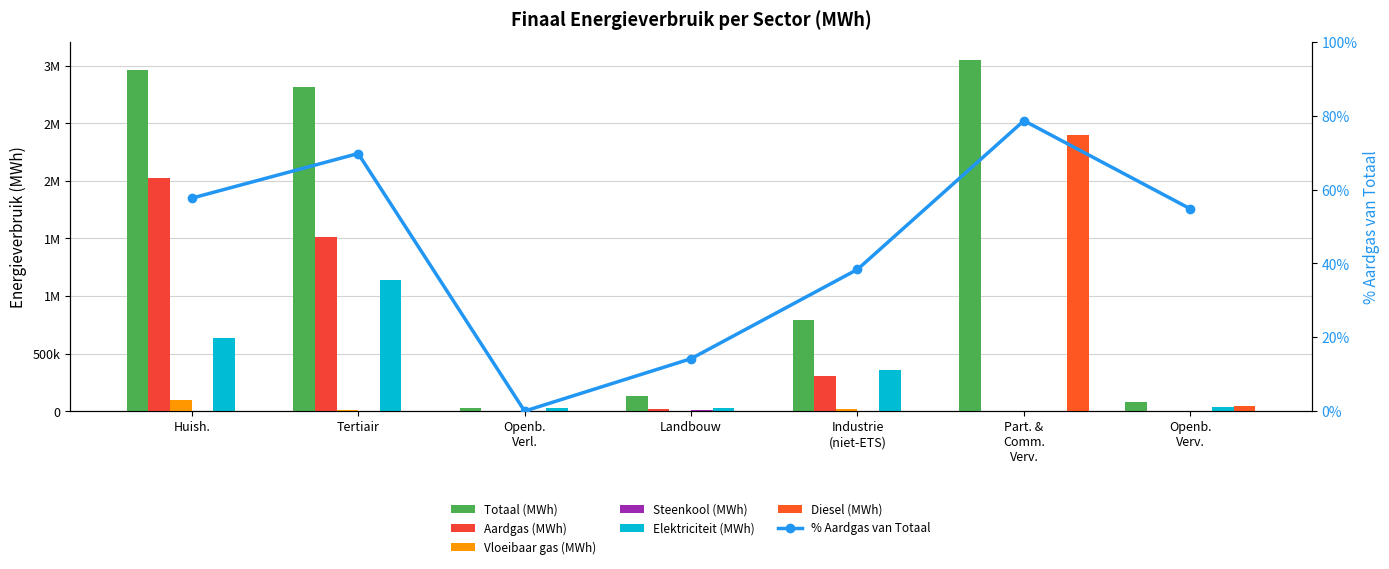

What is the approximate value of Elektriciteit (MWh) at Huish.?

631131.5